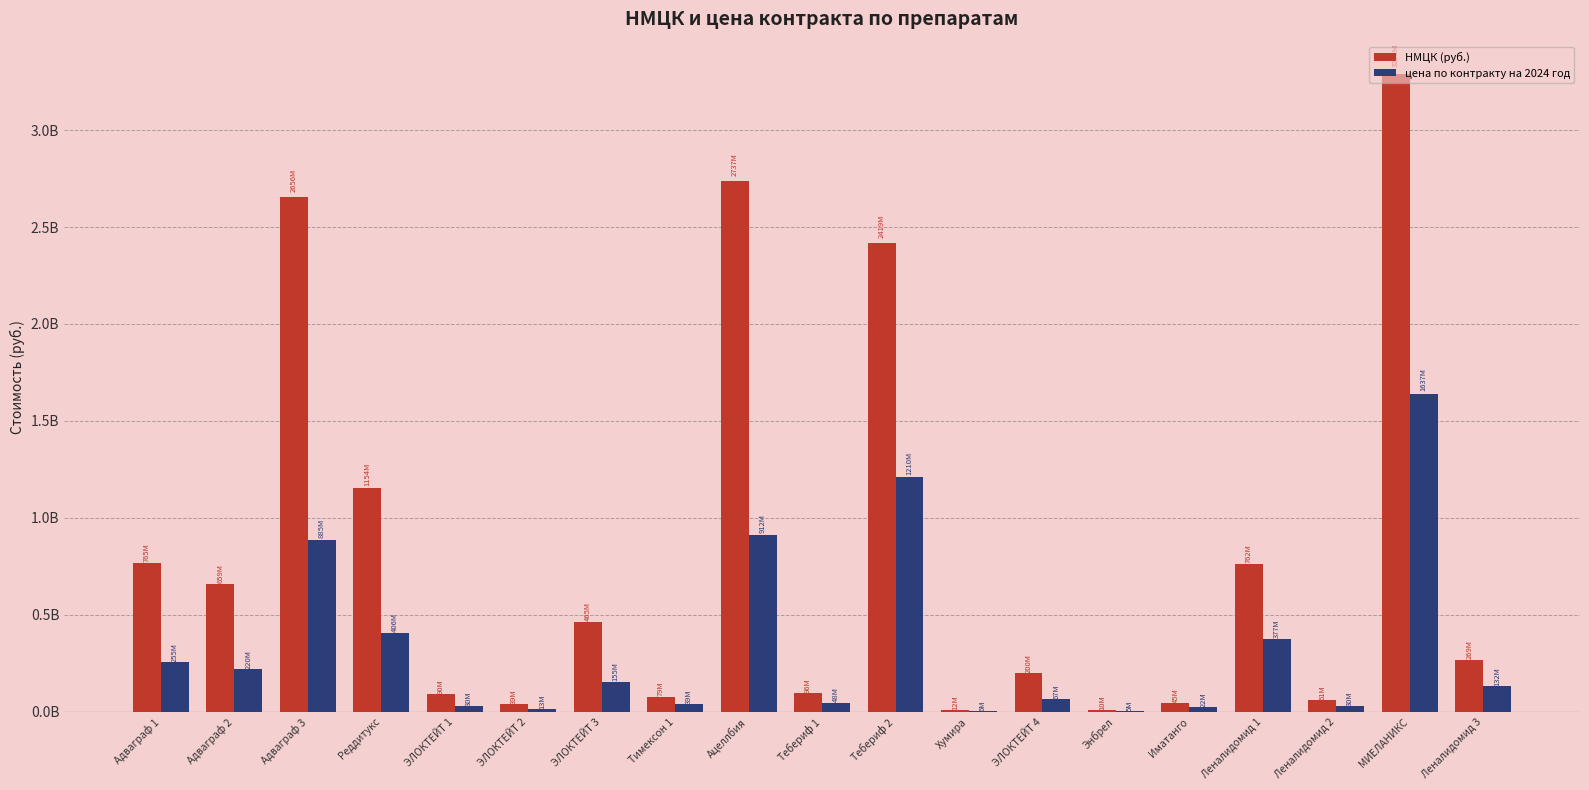

Reading left to right, list all the values displayed in this chart.

НМЦК (руб.): 765023068.5	659336242.5	2656156119.0	1153585170.0	90177300.0	39485040.0	465000670.0	78920034.5	2737233000.0	95831540.6	2419113638.4	11608792.6	200319360.0	9624025.6	44846945.6	761678714.2	61486783.7	3291225799.7	268892744.4
цена по контракту на 2024 год: 255007689.5	219778747.5	885385373.0	406236438.0	30059100.0	13161680.0	154996100.0	39257673.8	912443355.0	47915770.3	1209556819.2	5804396.3	67241760.0	4812012.8	22423472.8	377028331.7	29974785.1	1637382418.6	132429619.3